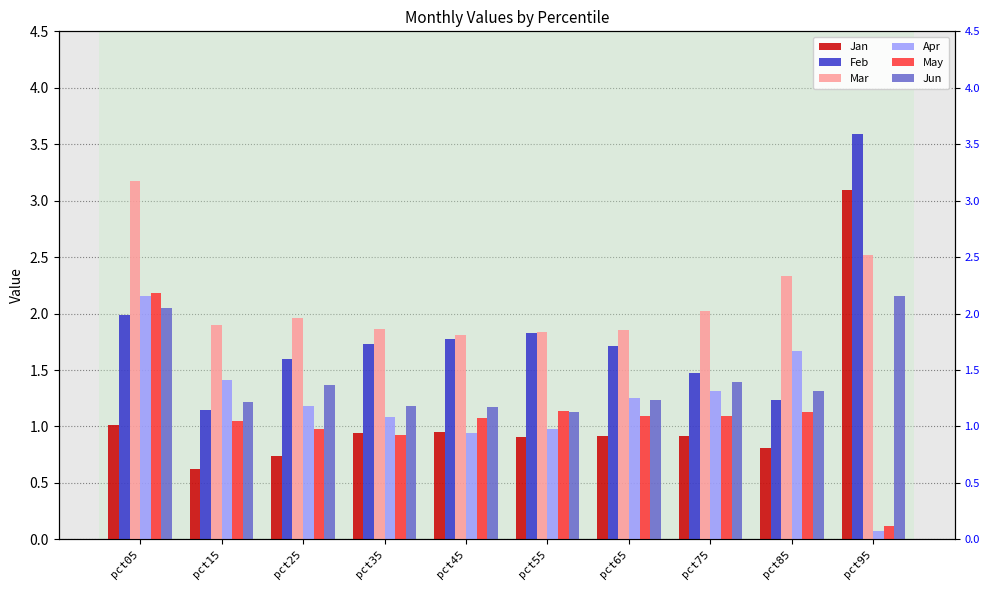

What is the difference between the maximum and minimum values in the Mar series?

1.4